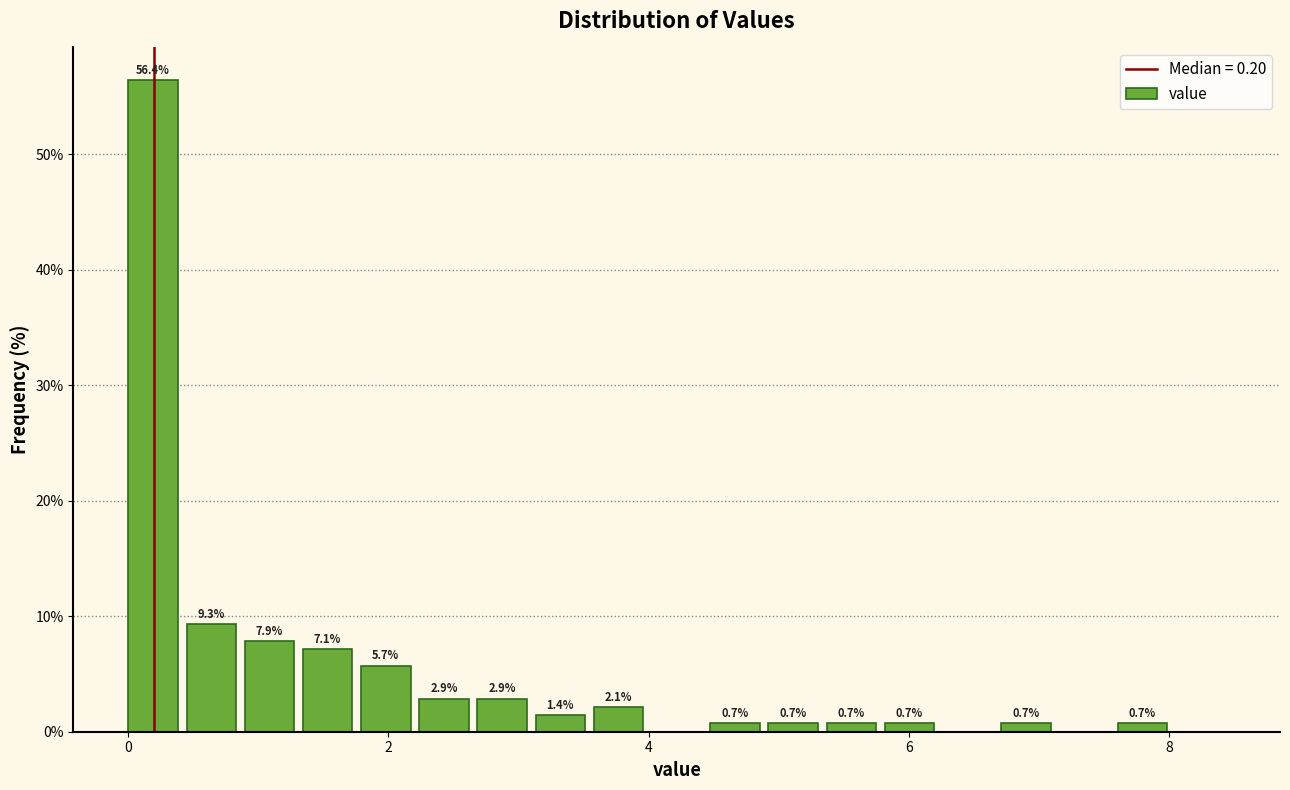

Read against the x-axis, roughly where is the centre of the tallest bar?

0.2